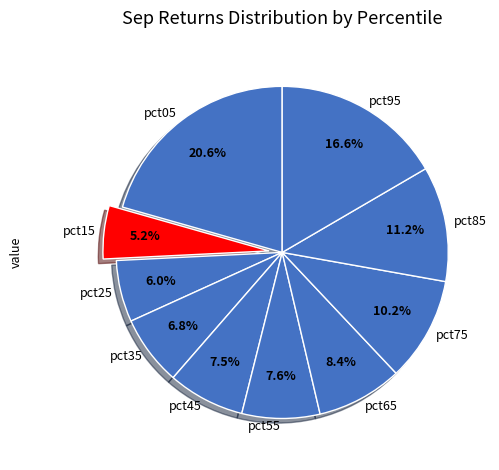

The pct85 slice represents 1% of the pie. True or false?

False